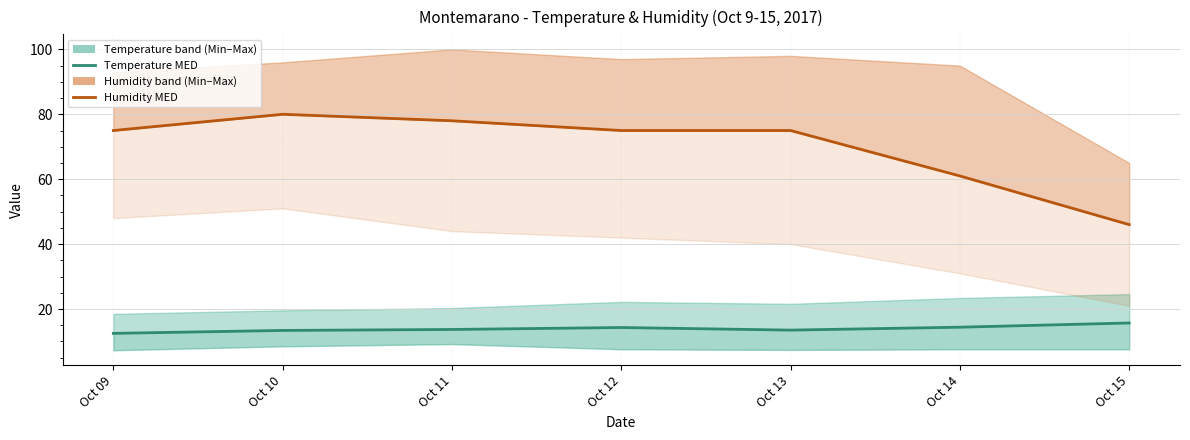

At which category does Temp MED reach its first local peak?

Oct 12